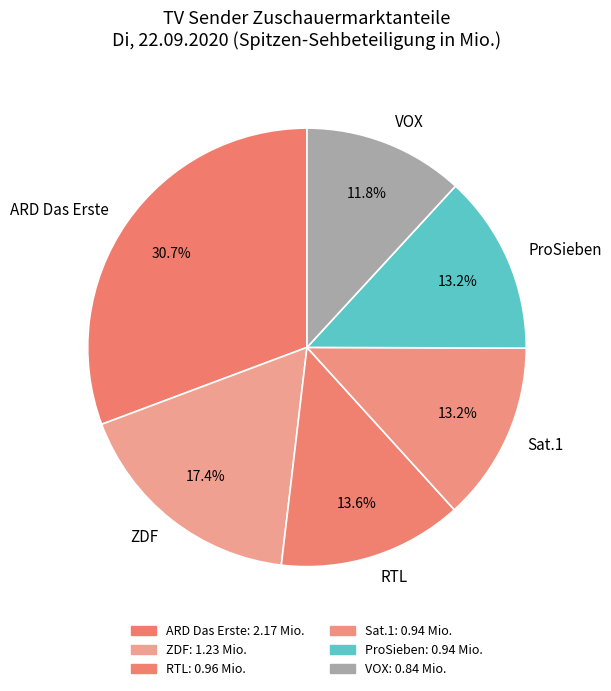

Which slice is the smallest?

VOX